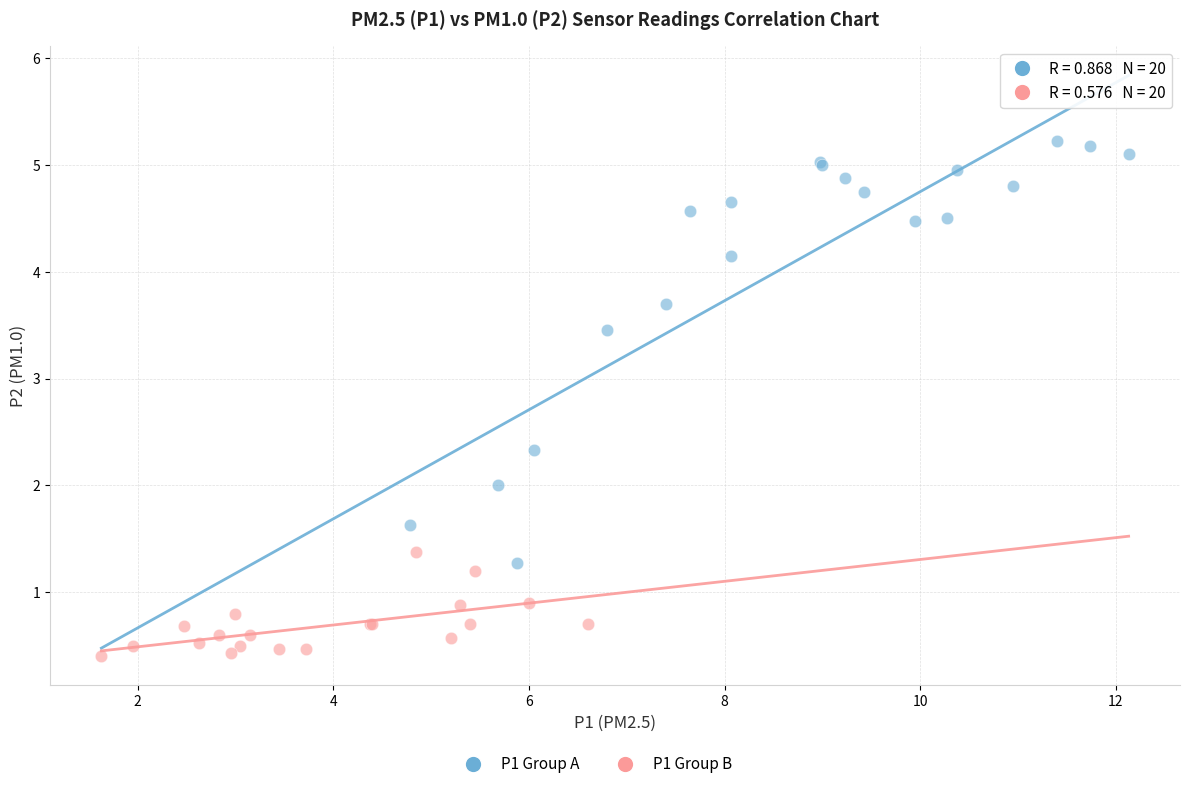

Which series reaches the minimum Y coordinate?

P1 Group B